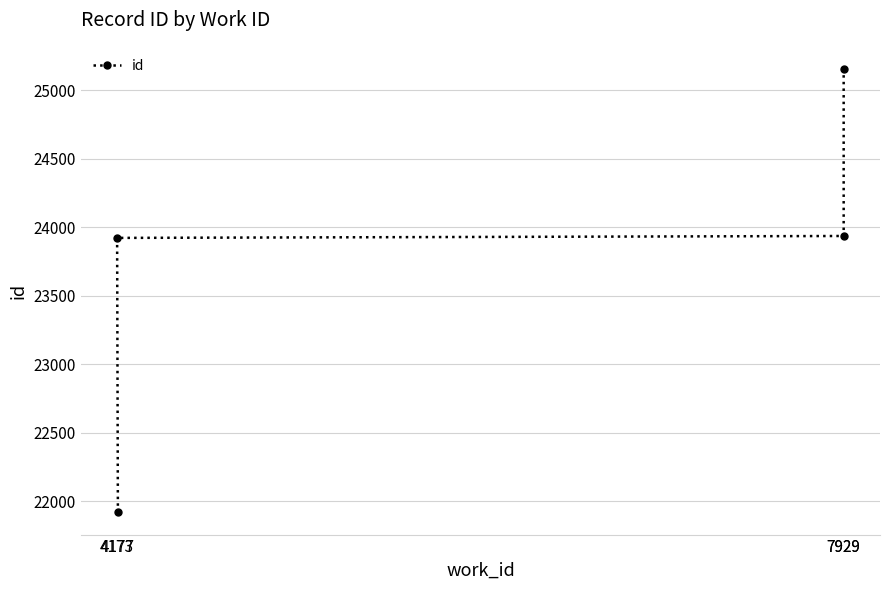

Is it true that the value at 7929 is 42143?

False